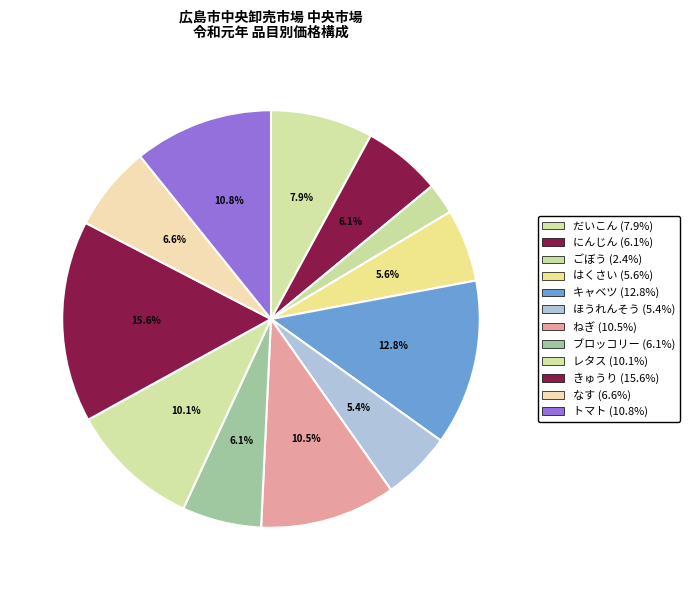

Rank the categories by value from highest to lowest.

きゅうり, キャベツ, トマト, ねぎ, レタス, だいこん, なす, ブロッコリー, にんじん, はくさい, ほうれんそう, ごぼう